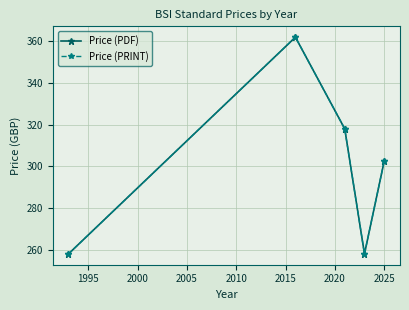

Does the chart have visible grid lines?

Yes